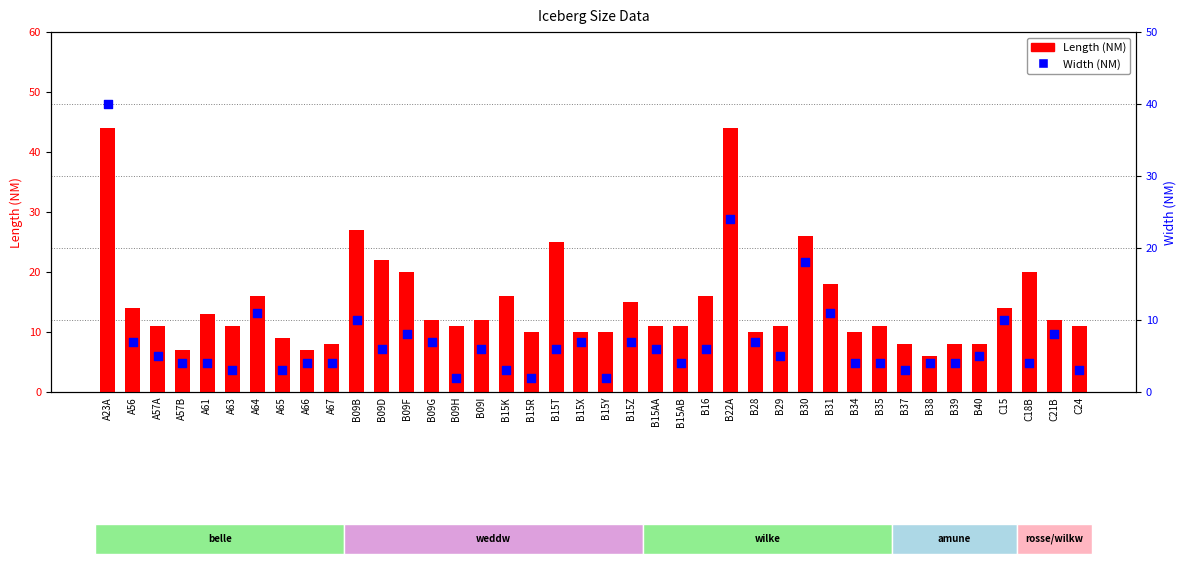

What is the total value across all series at A56?

21